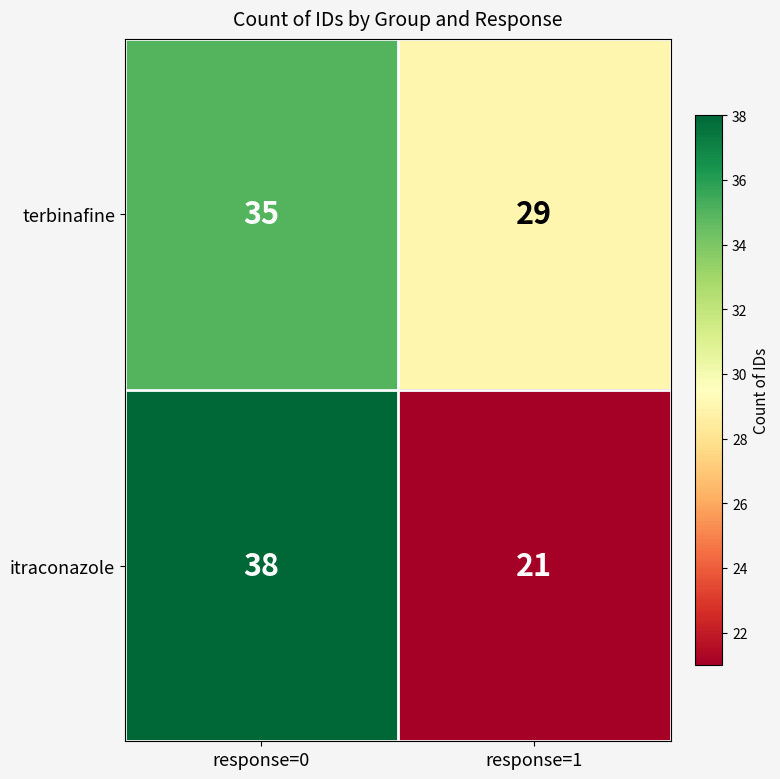

Reading left to right, transcribe all the data shown in this chart.

terbinafine: 35	29
itraconazole: 38	21